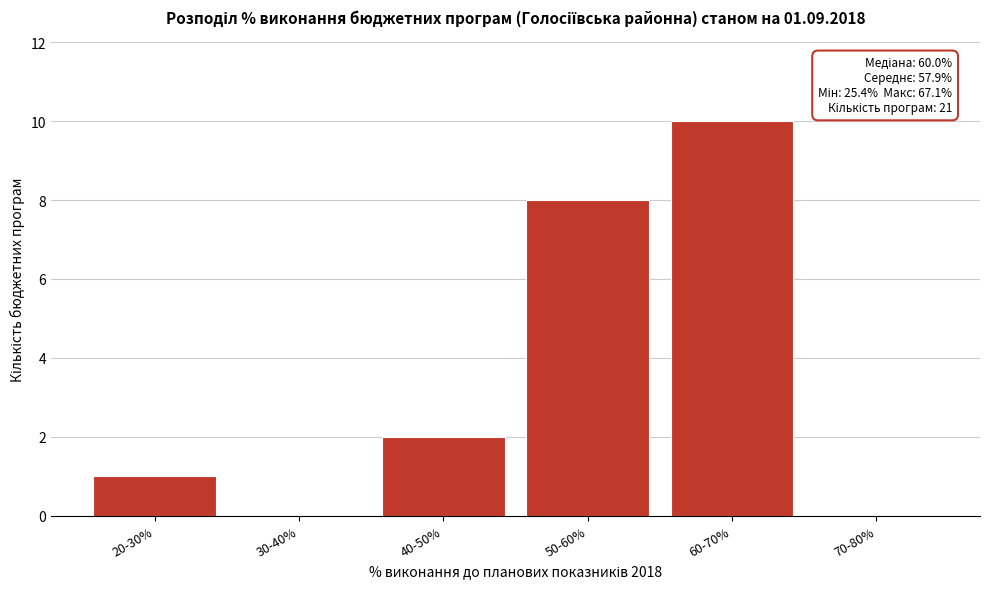

Reading left to right, list all the values displayed in this chart.

20-30%=1	30-40%=0	40-50%=2	50-60%=8	60-70%=10	70-80%=0